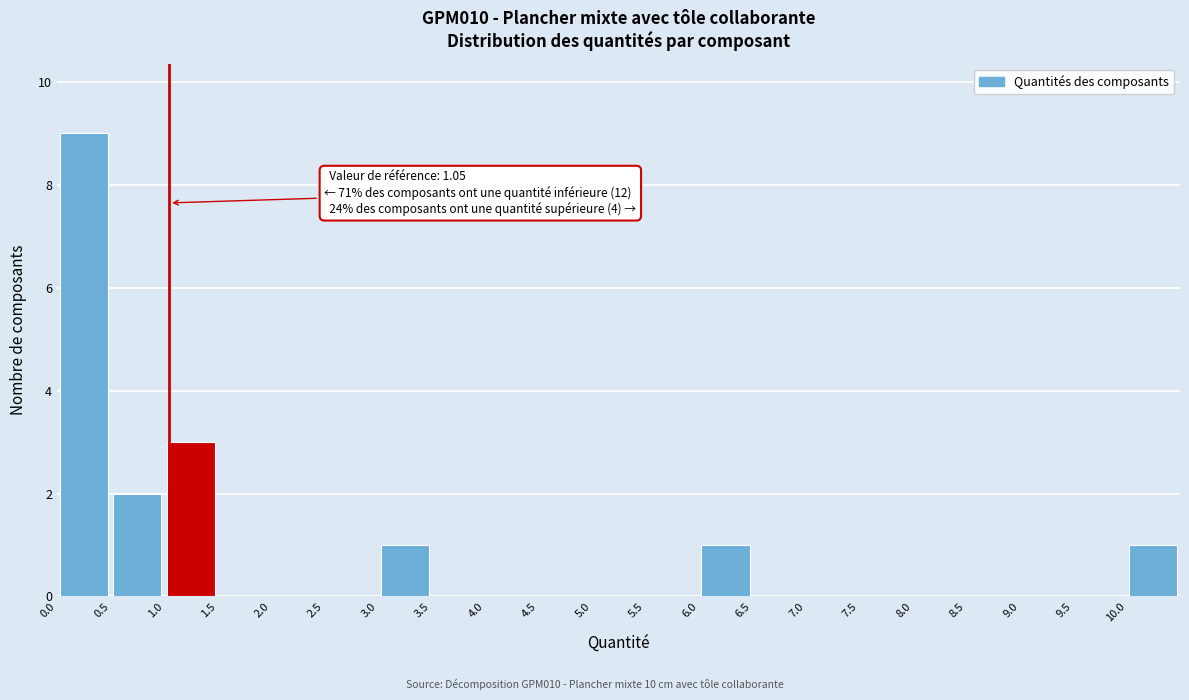

Which range on the x-axis has the tallest bar?

0.0 to 0.5